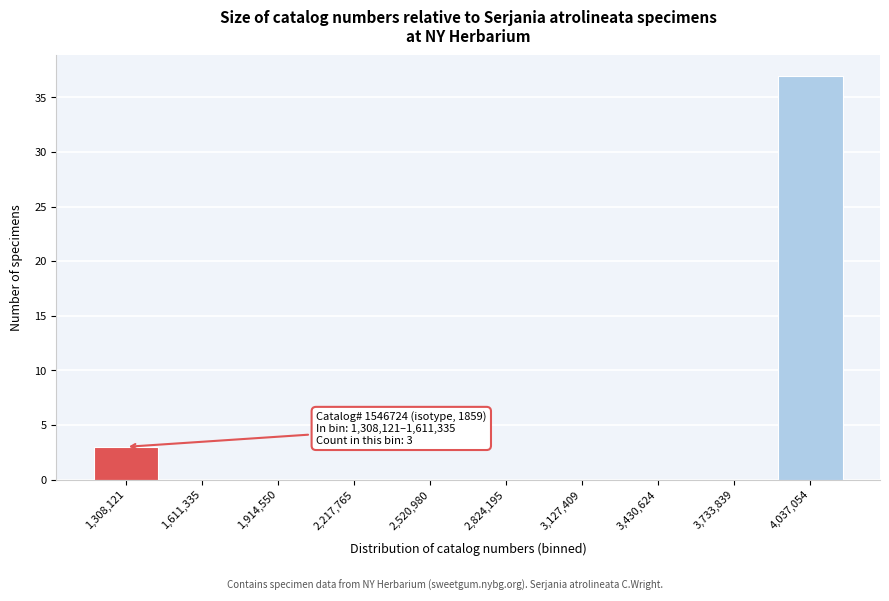

Reading left to right, extract all data points from this chart.

1,308,121=3	1,611,335=0	1,914,550=0	2,217,765=0	2,520,980=0	2,824,195=0	3,127,409=0	3,430,624=0	3,733,839=0	4,037,054=37